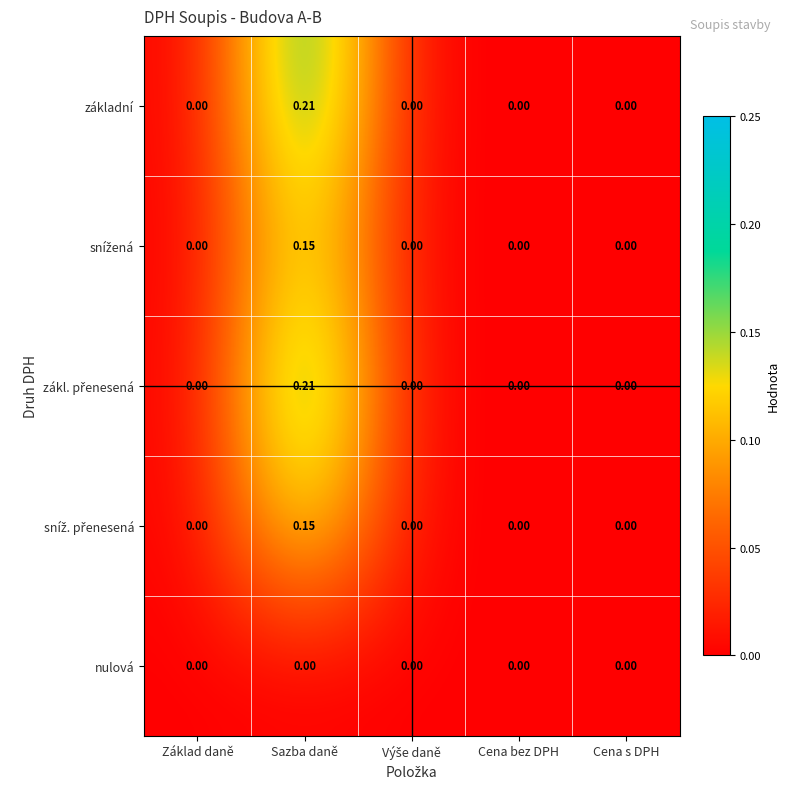

Which label corresponds to the largest value in the chart?

Sazba daně